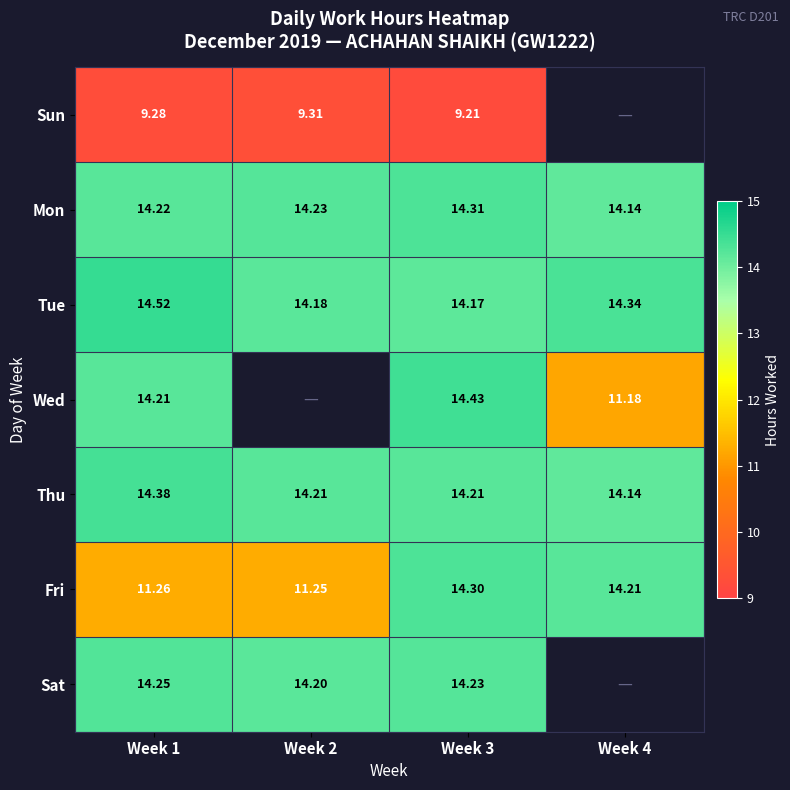

What is the sum of all Mon values?

56.9